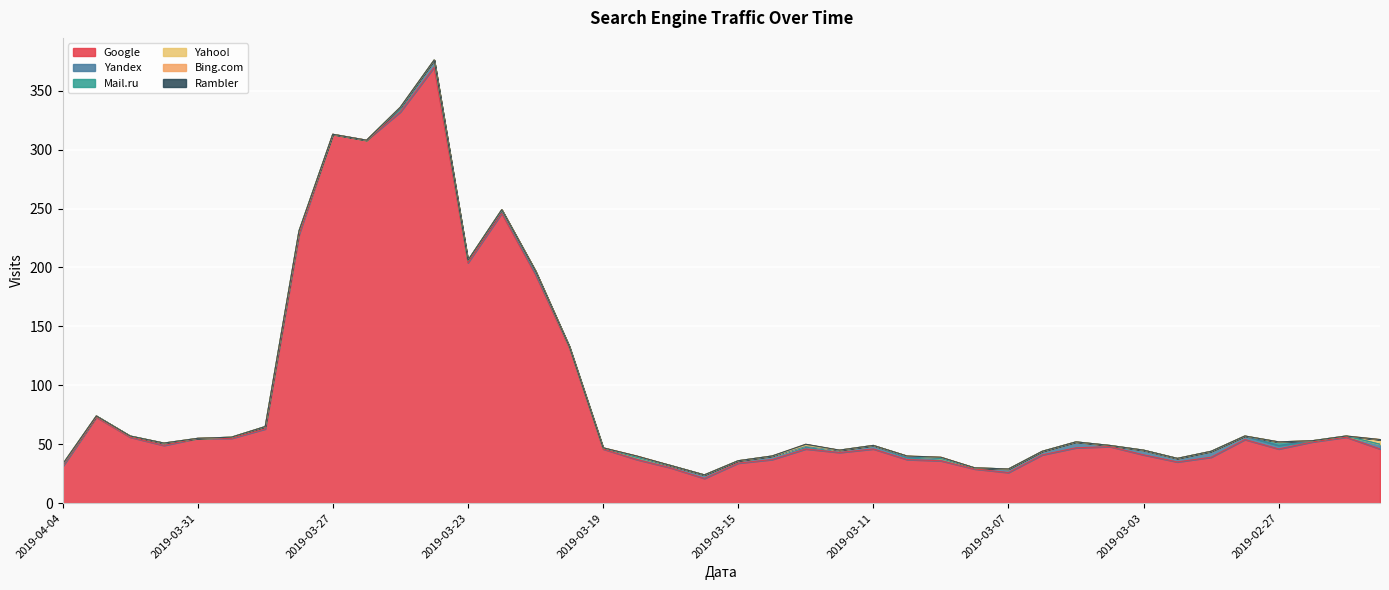

What is the difference between the maximum and minimum values in the Google series?

349